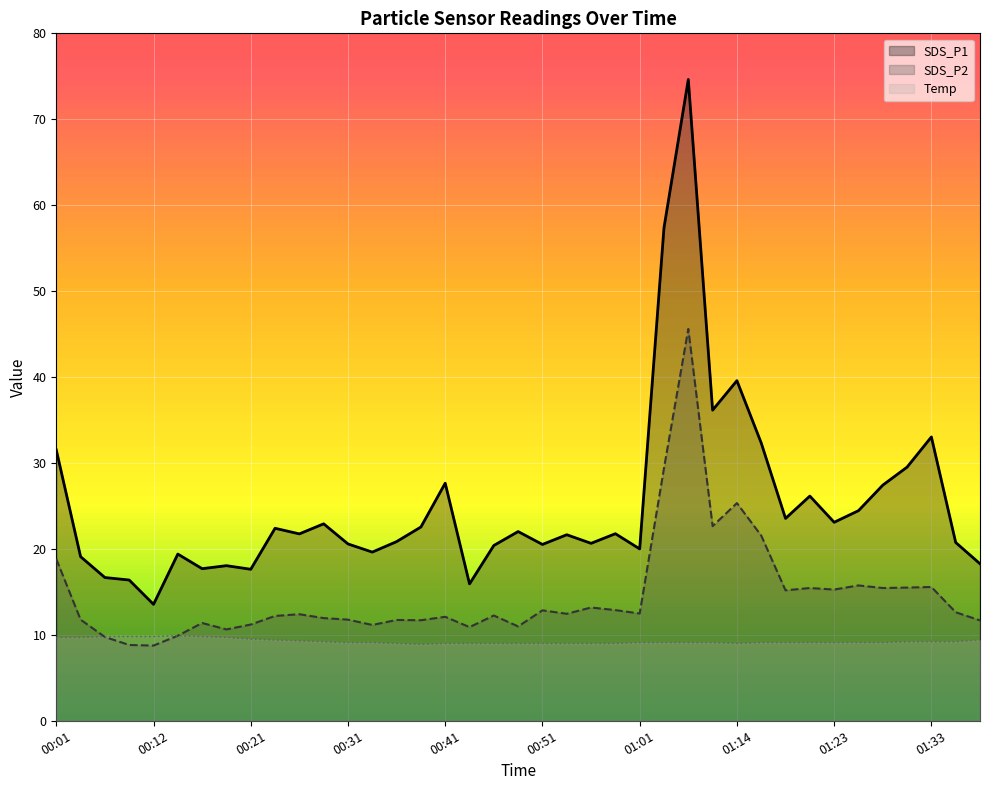

True or false: SDS_P1 and SDS_P2 cross at least once.

False